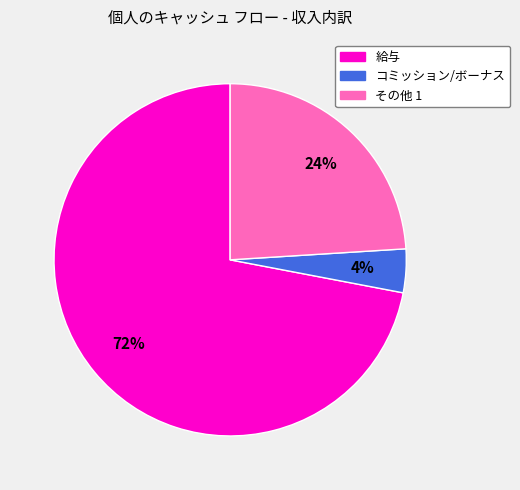

To the nearest percent, what portion does その他 1 represent?

24%